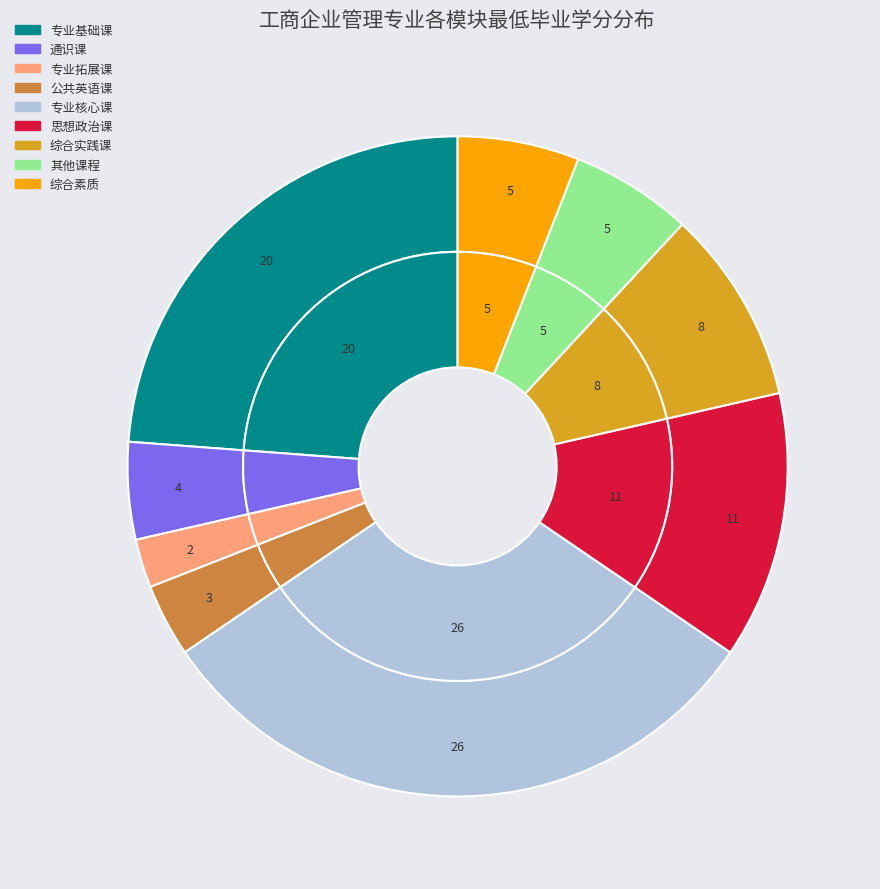

What is the smallest slice in the pie chart?

专业拓展课